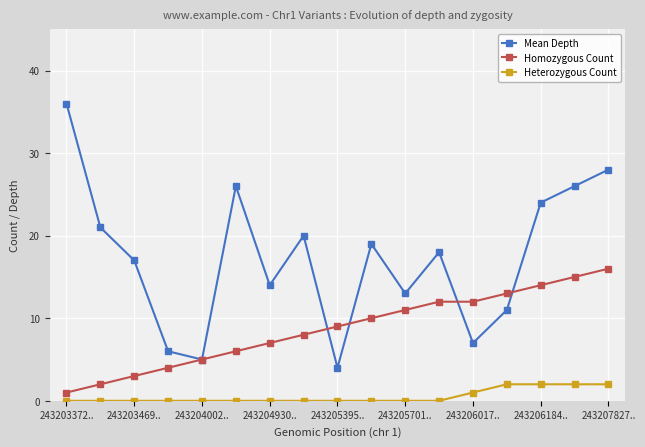

Which series has the largest range (max minus min)?

Mean Depth